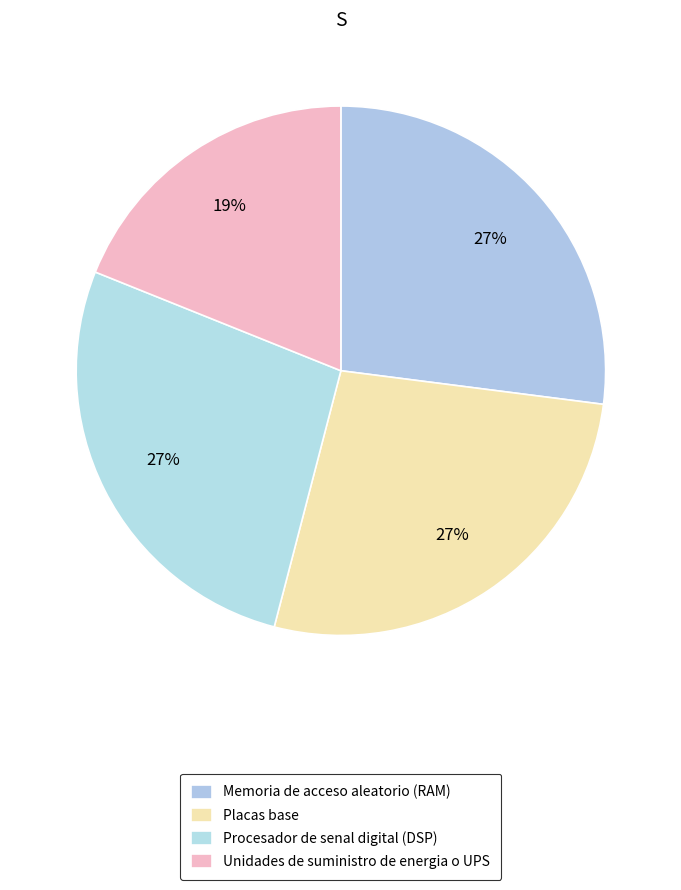

Count the number of slices in the pie.

4